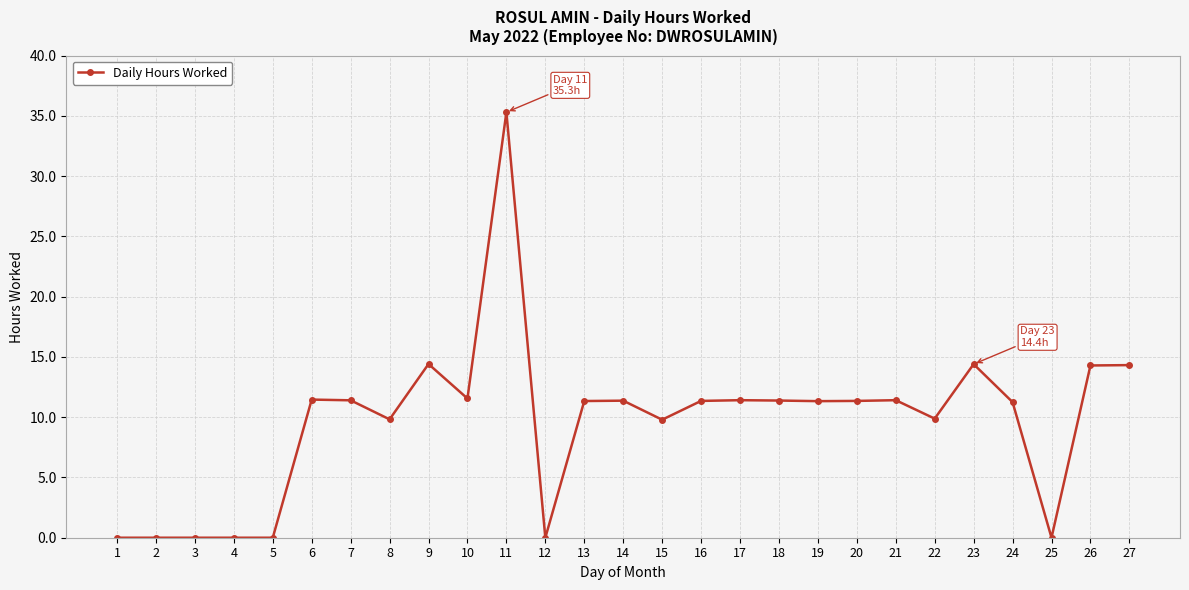

Which label corresponds to the largest value in the chart?

11